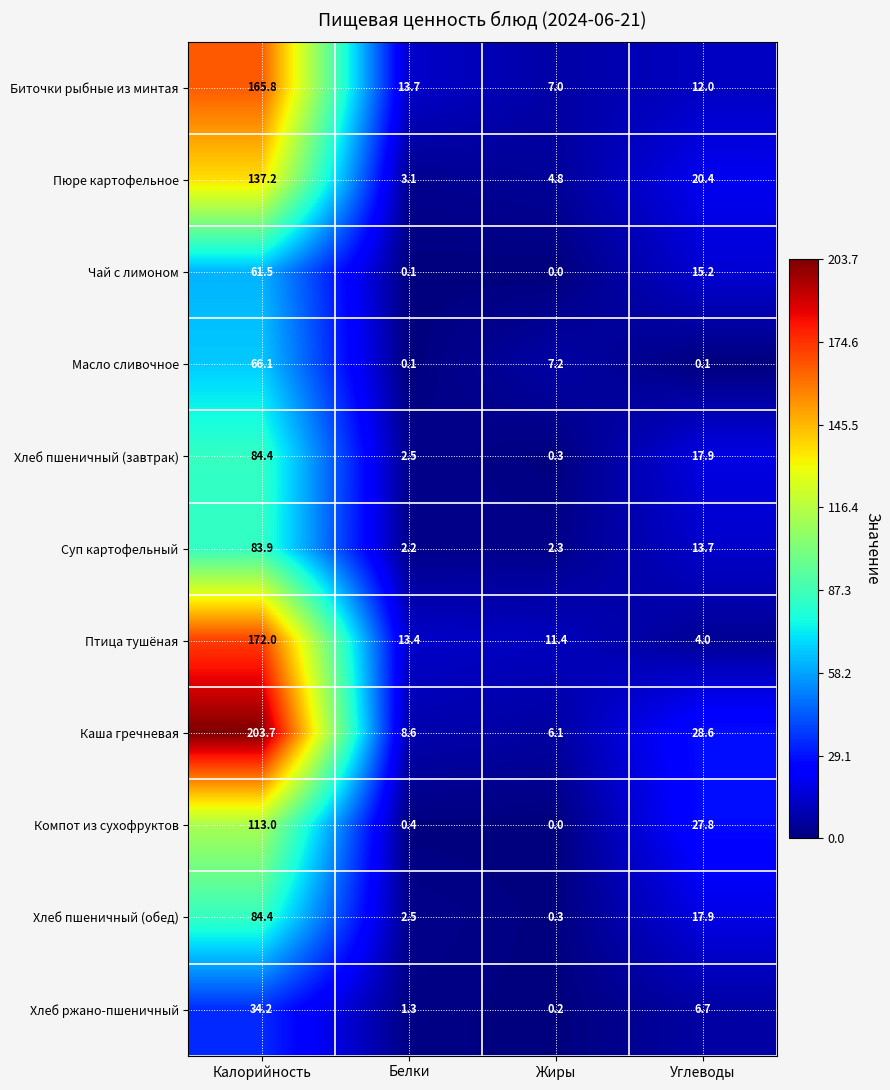

Where is Компот из сухофруктов nearest to the value 56?

Углеводы